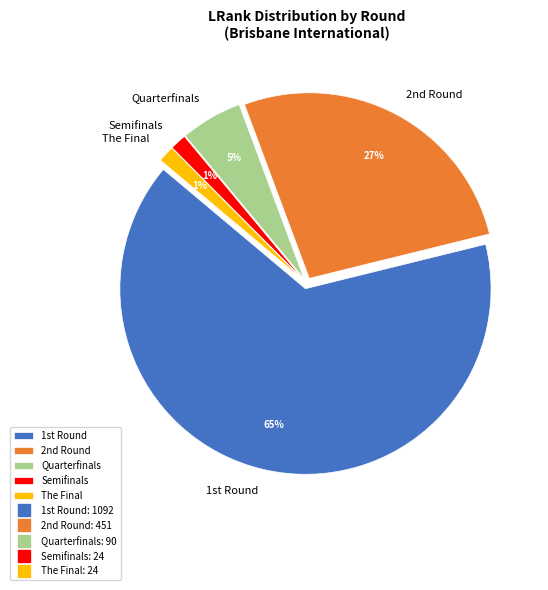

Which category accounts for the majority?

1st Round